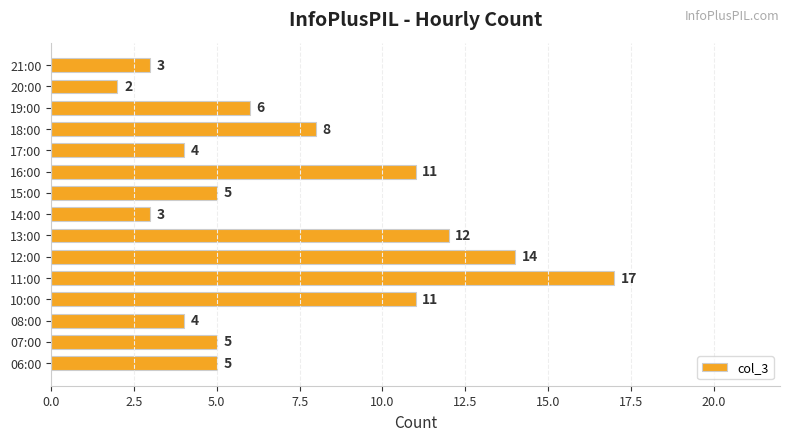

Which label corresponds to the largest value in the chart?

11:00